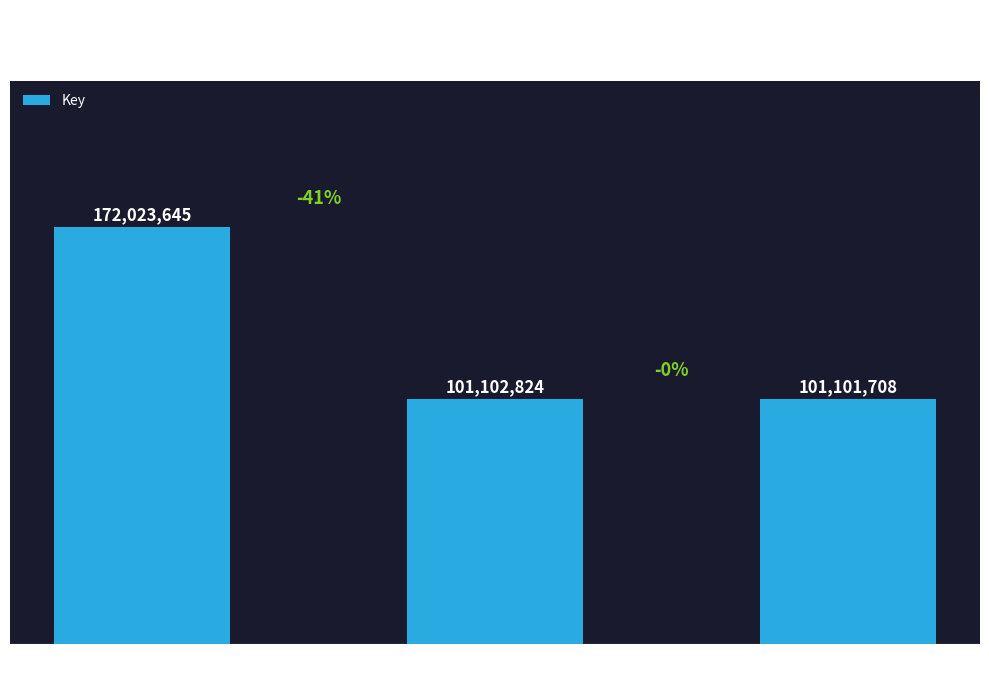

Where does the data first go above 101102824?

New World